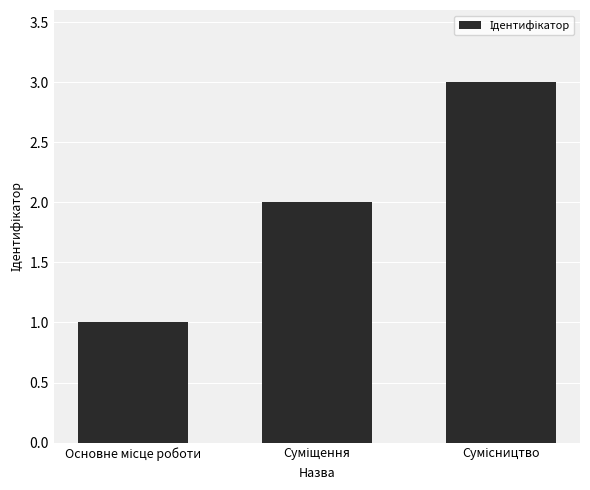

What is the maximum value shown in the chart?

3